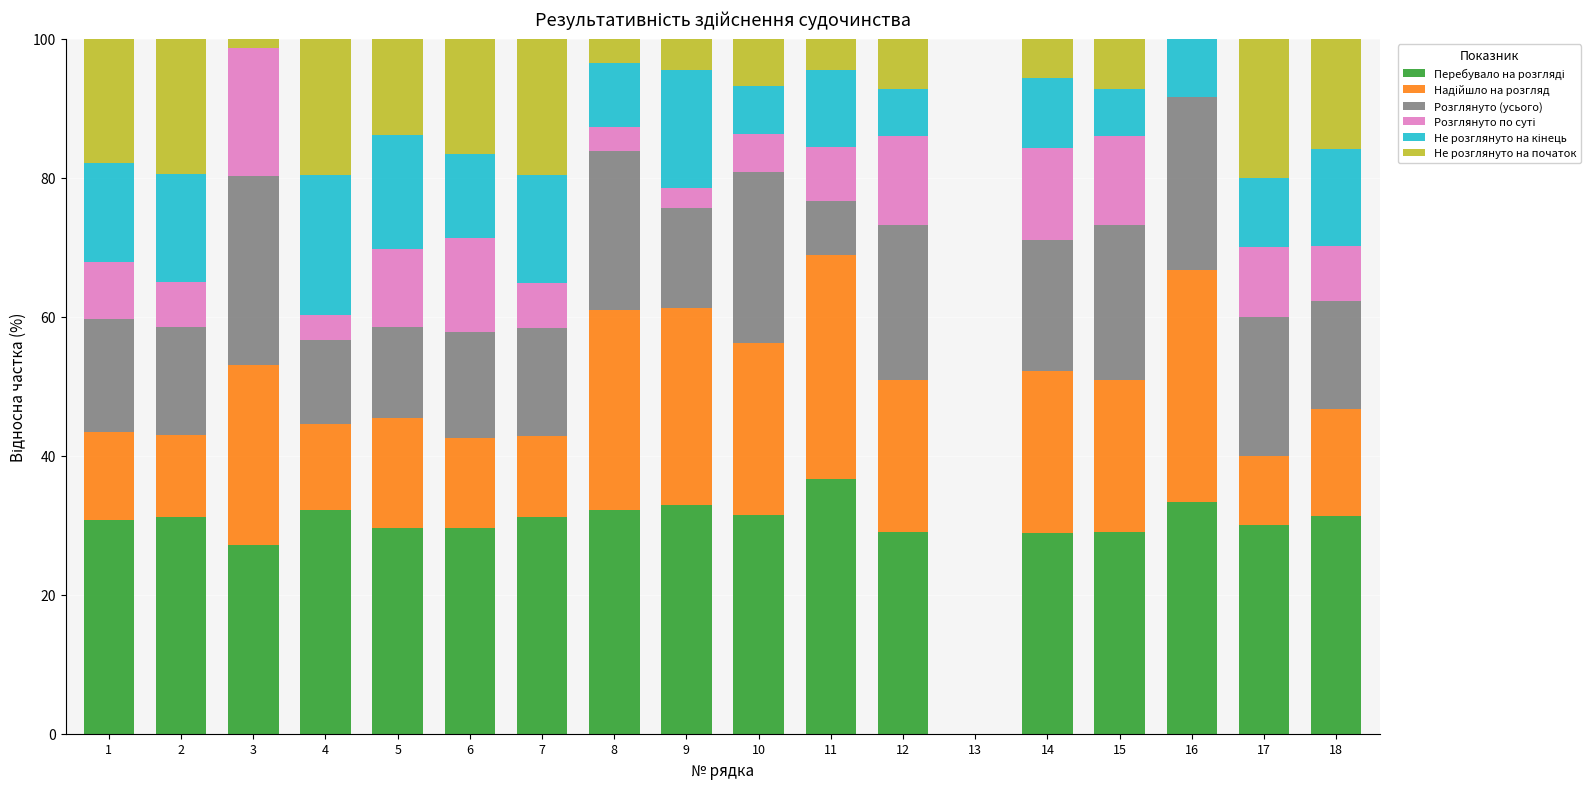

What is the total value across all series at 15?

100.0